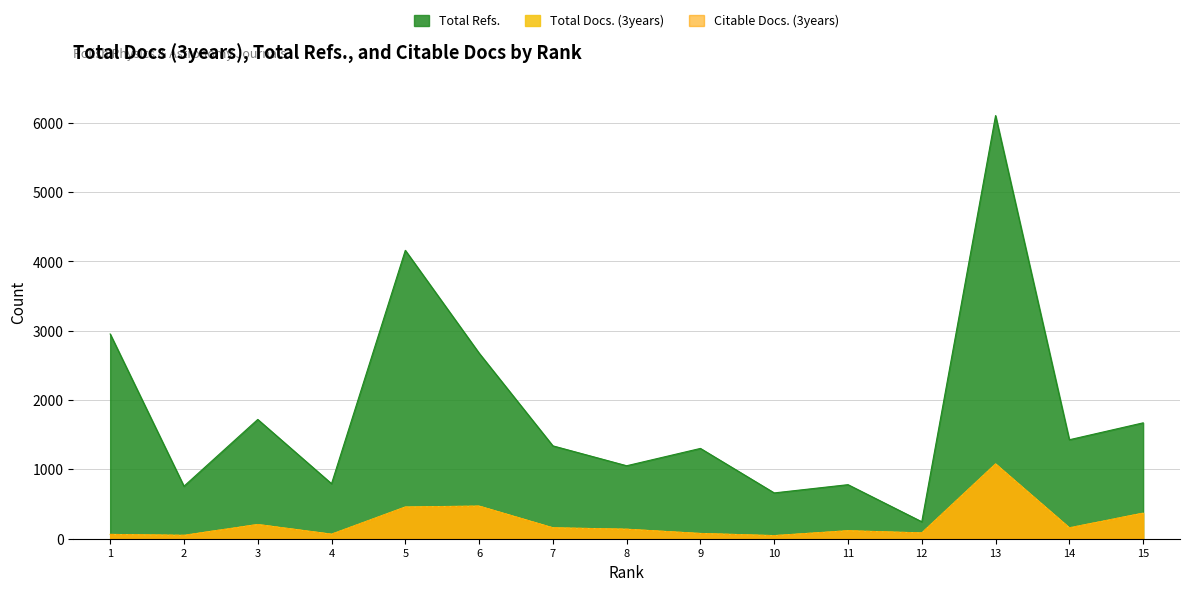

The value of Total Docs. (3years) at 15 is 369. True or false?

True